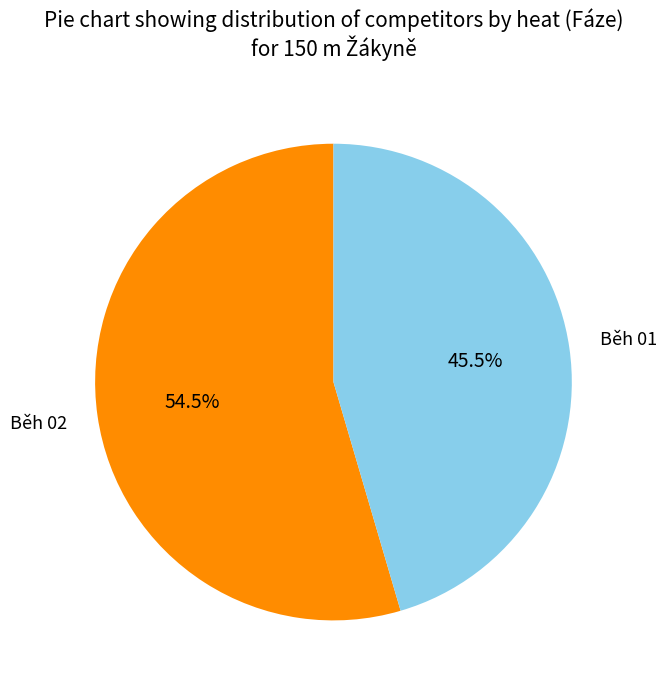

What is the total percentage of Běh 01 and Běh 02?

100.0%